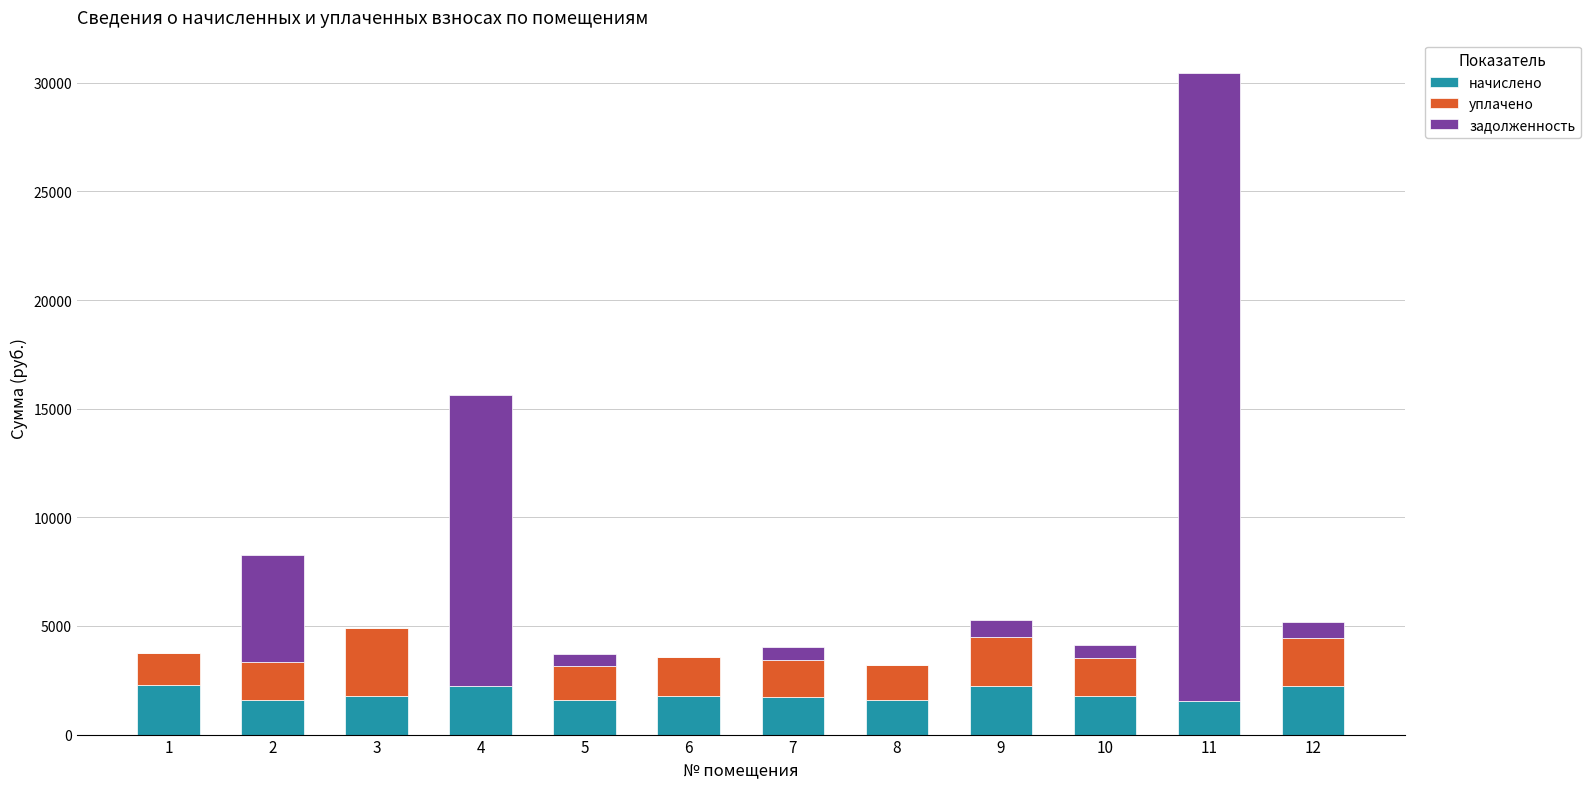

What is the sum of all начислено values?

22362.6